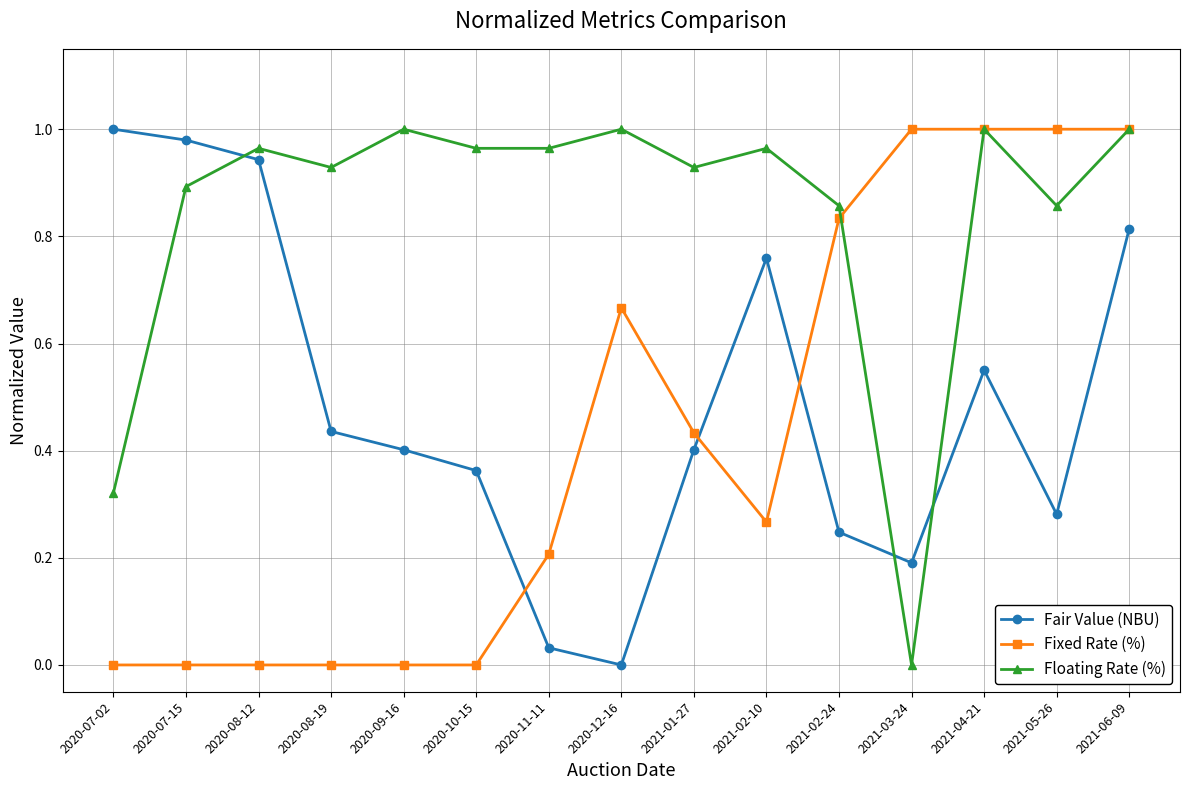

Which series changed the most between 2021-01-27 and 2021-03-24?

Floating Rate (%)